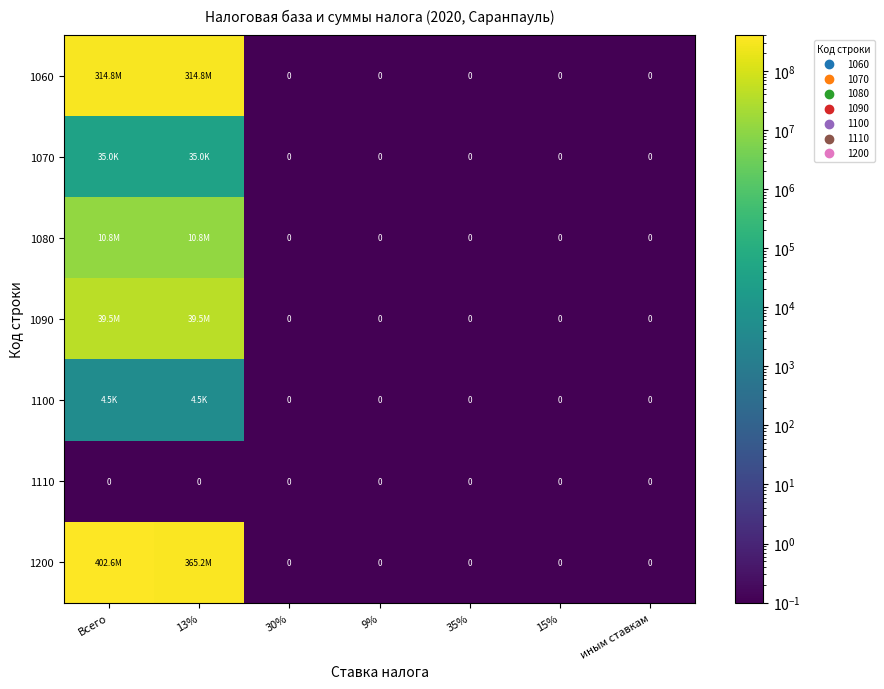

What is the maximum value shown in the chart?

402631037.2